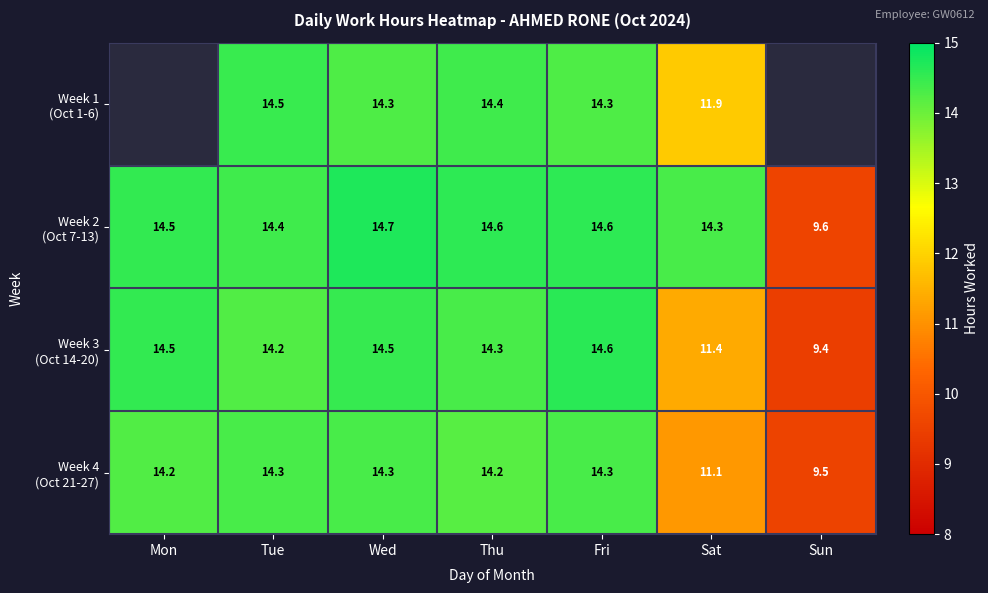

Is the value of Week 3 (Oct 14-20) at Fri greater than the value of Week 4 (Oct 21-27) at Fri?

Yes